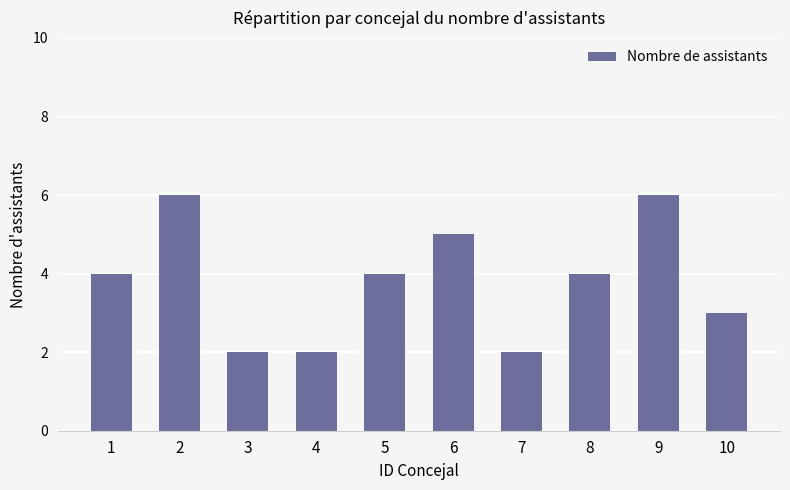

What is the difference between the values at 10 and 5?

1